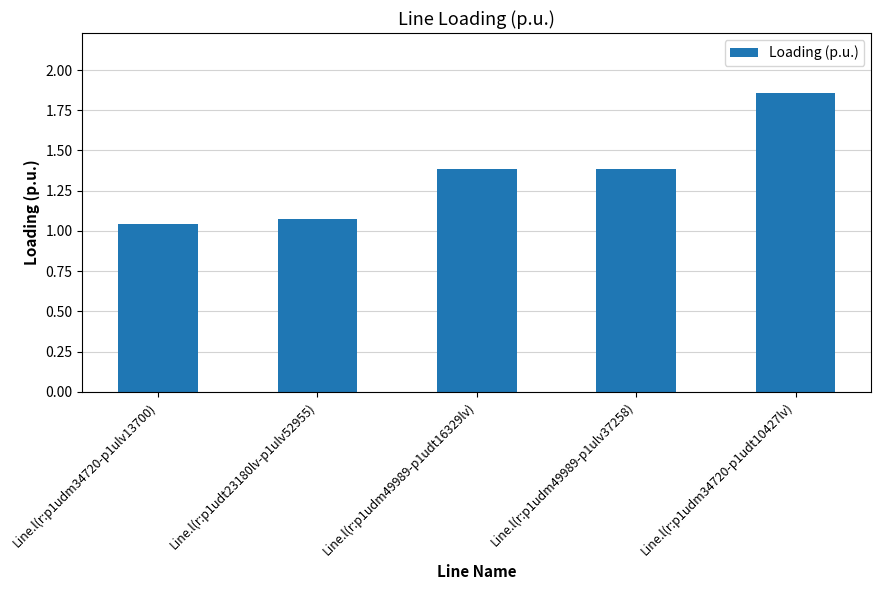

What is the difference between the maximum and minimum values?

0.8